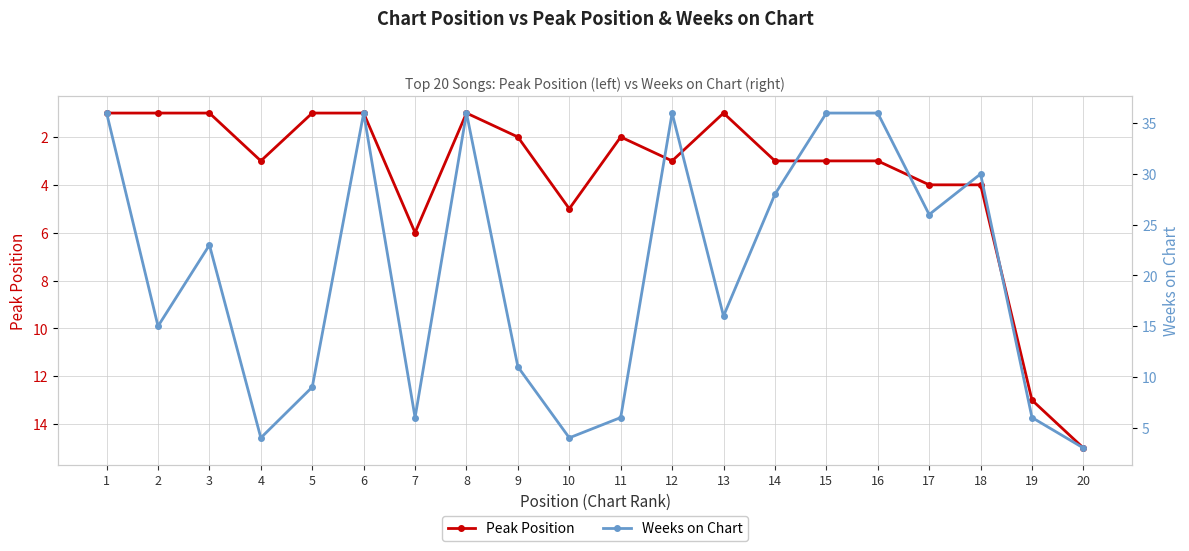

How many times do Peak Position and Weeks on Chart cross each other?

3